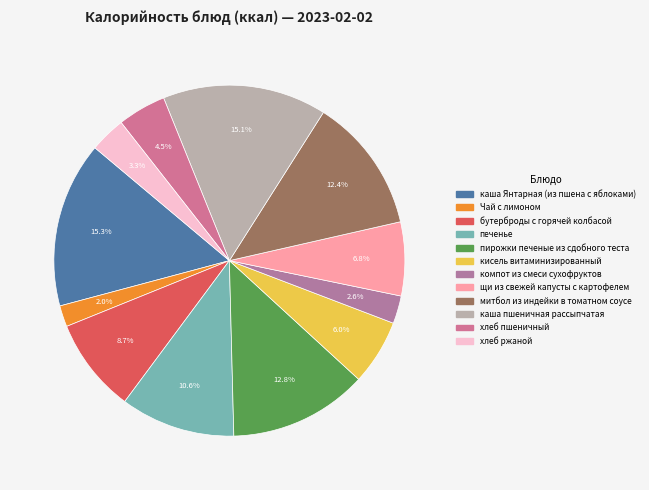

What is the change in value from митбол из индейки в томатном соусе to хлеб ржаной?

-144.2